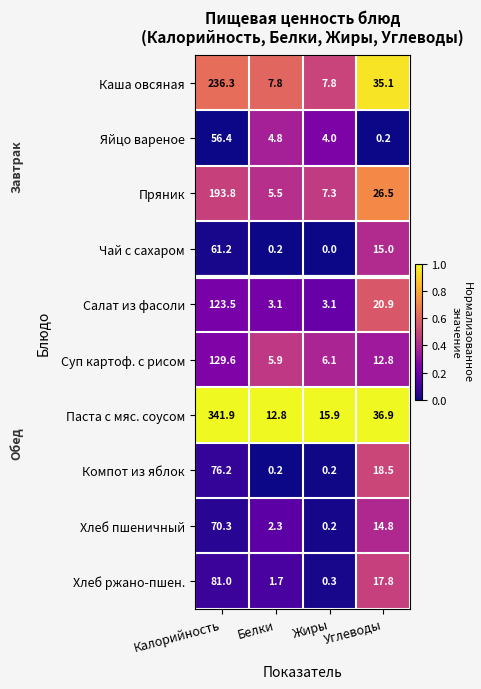

List the series in order of their peak value, lowest first.

Яйцо вареное, Чай с сахаром, Хлеб пшеничный, Компот из яблок, Хлеб ржано-пшен., Салат из фасоли, Суп картоф. с рисом, Пряник, Каша овсяная, Паста с мяс. соусом